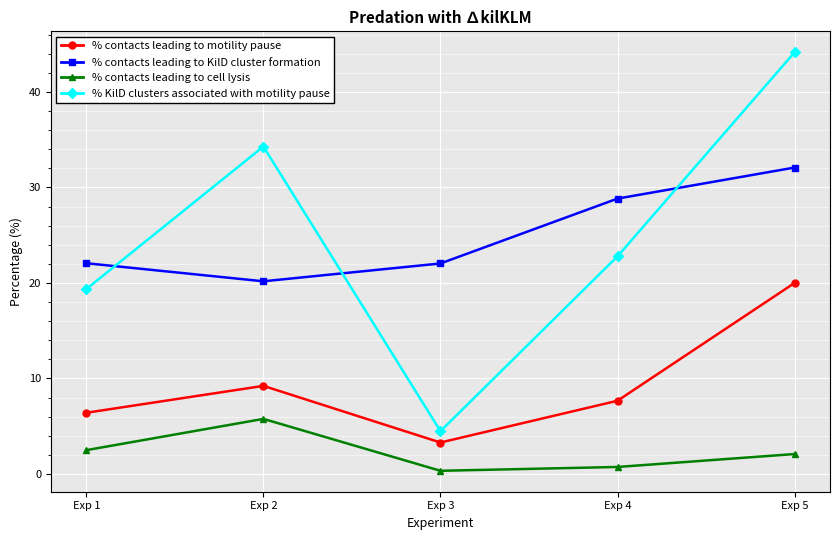

What value does the % contacts leading to motility pause series have at Exp 5?

20.0